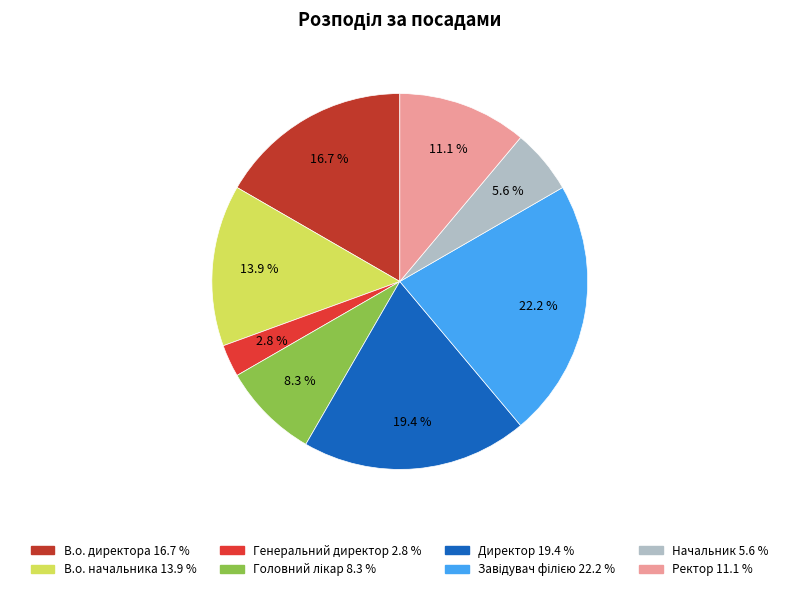

What is the largest slice in the pie chart?

Завідувач філією